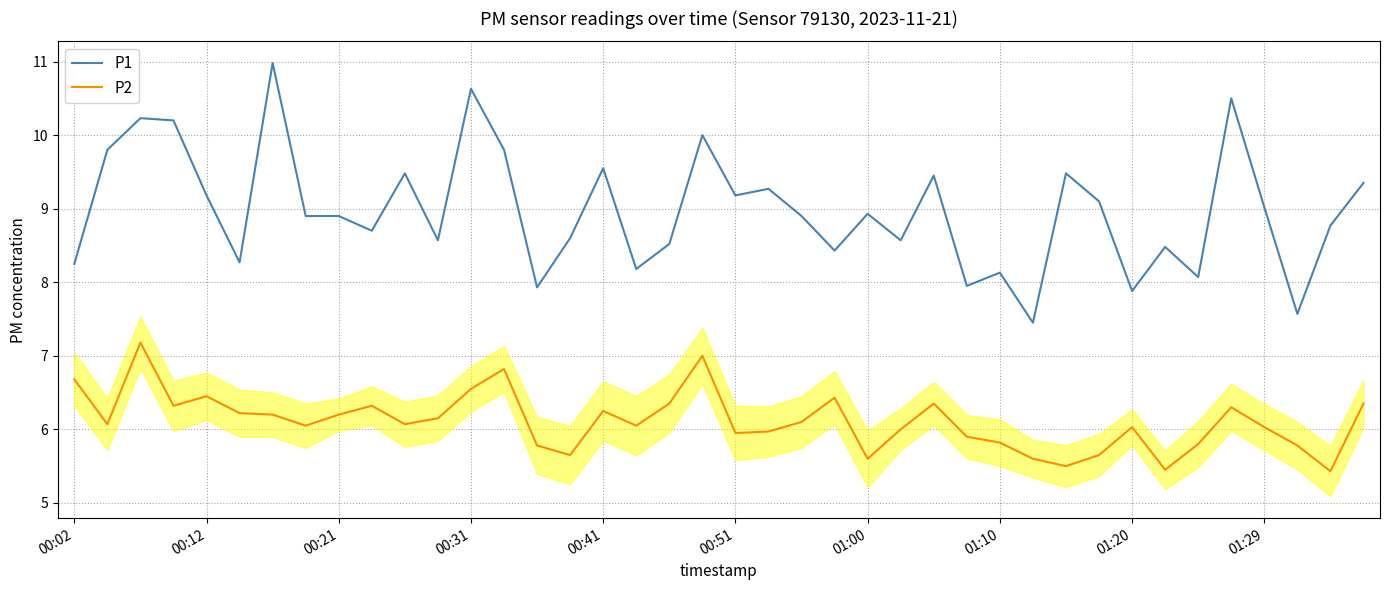

Which series has the largest total across all categories?

P1